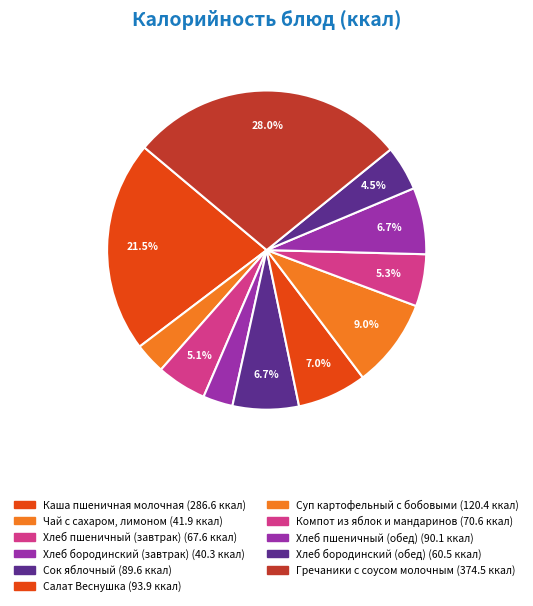

Do Сок яблочный and Каша пшеничная молочная together represent more than half of the pie?

No